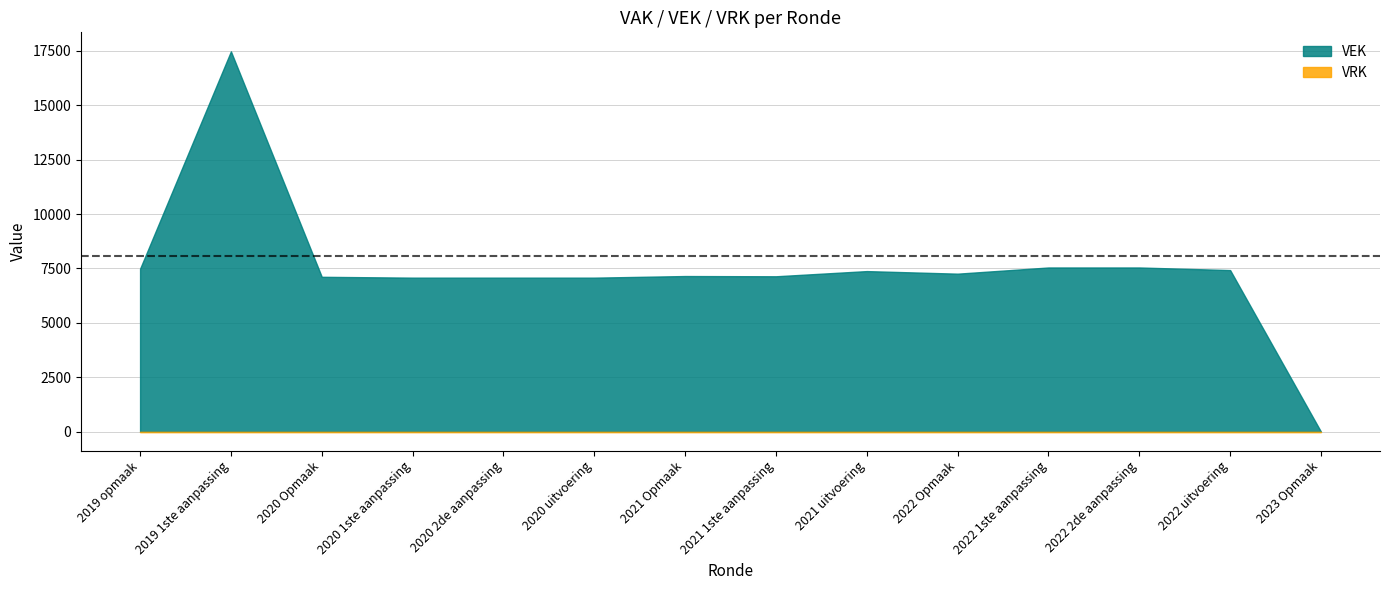

Rank the series at 2021 uitvoering from highest to lowest value.

VEK, VRK